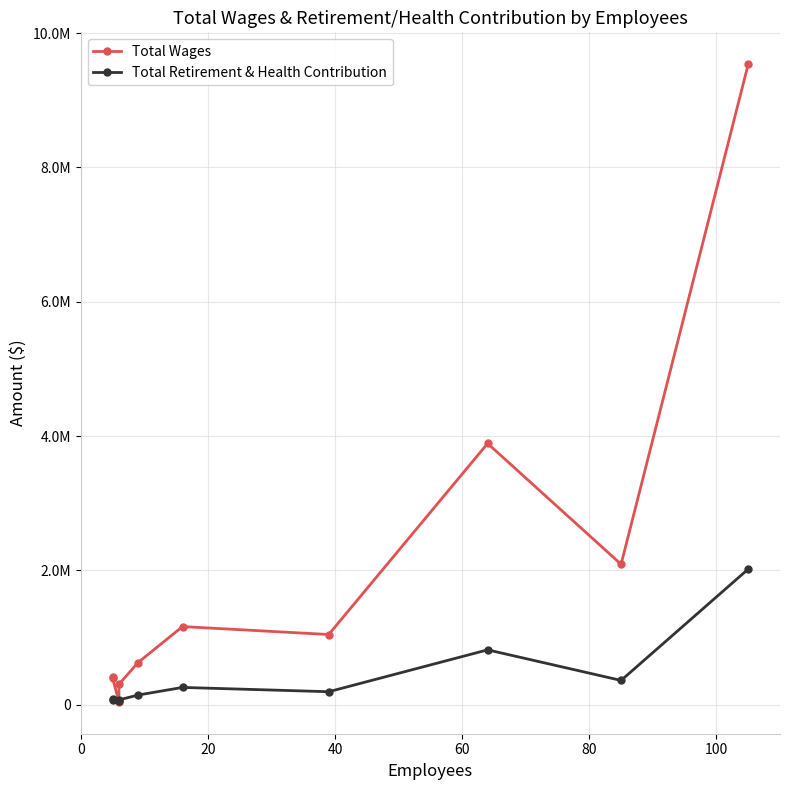

Reading right to left, what are all the values shown in this chart?

Total Wages: 9535638	2090057	3889098	1044522	1162611	626872	304129	42032	394132	405780
Total Retirement & Health Contribution: 2018472	360959	816041	192744	256774	143166	70707	48234	67180	84434